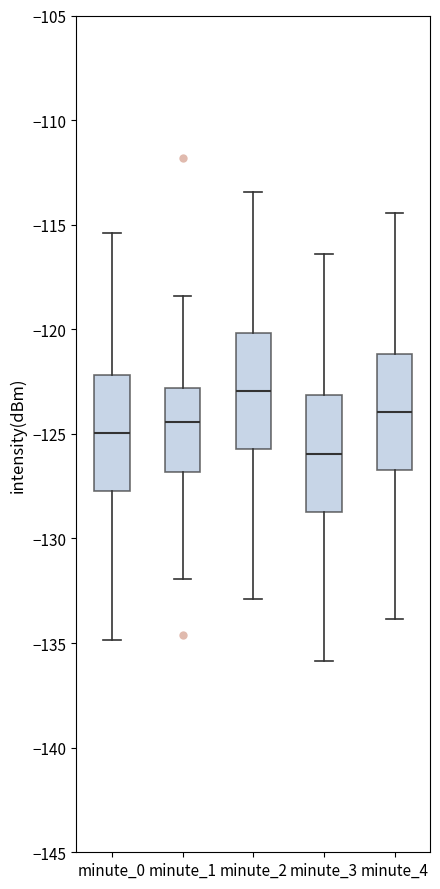

Reading left to right, read every box against the y-axis: the position of its median line, the range the box covers, and the ends of its whiskers. The values are not printed on the chart, so give them approximately, as read against the axis.

minute_0: median -125.0, box -127.5 to -122.0, whiskers -135.0 to -115.5
minute_1: median -124.5, box -127.0 to -123.0, whiskers -132.0 to -118.5
minute_2: median -123.0, box -125.5 to -120.0, whiskers -133.0 to -113.5
minute_3: median -126.0, box -128.5 to -123.0, whiskers -136.0 to -116.5
minute_4: median -124.0, box -126.5 to -121.0, whiskers -134.0 to -114.5